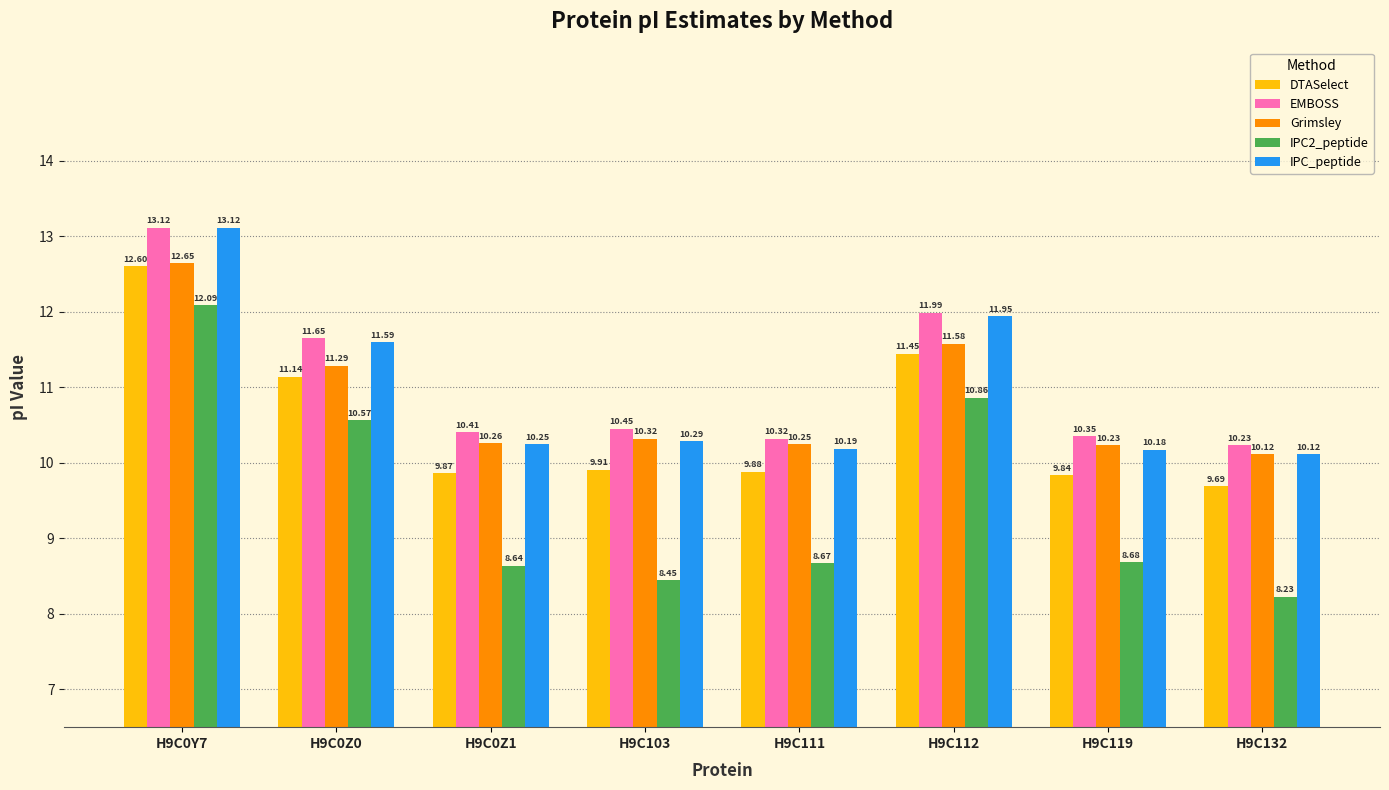

What is the approximate value of DTASelect at H9C111?

9.9